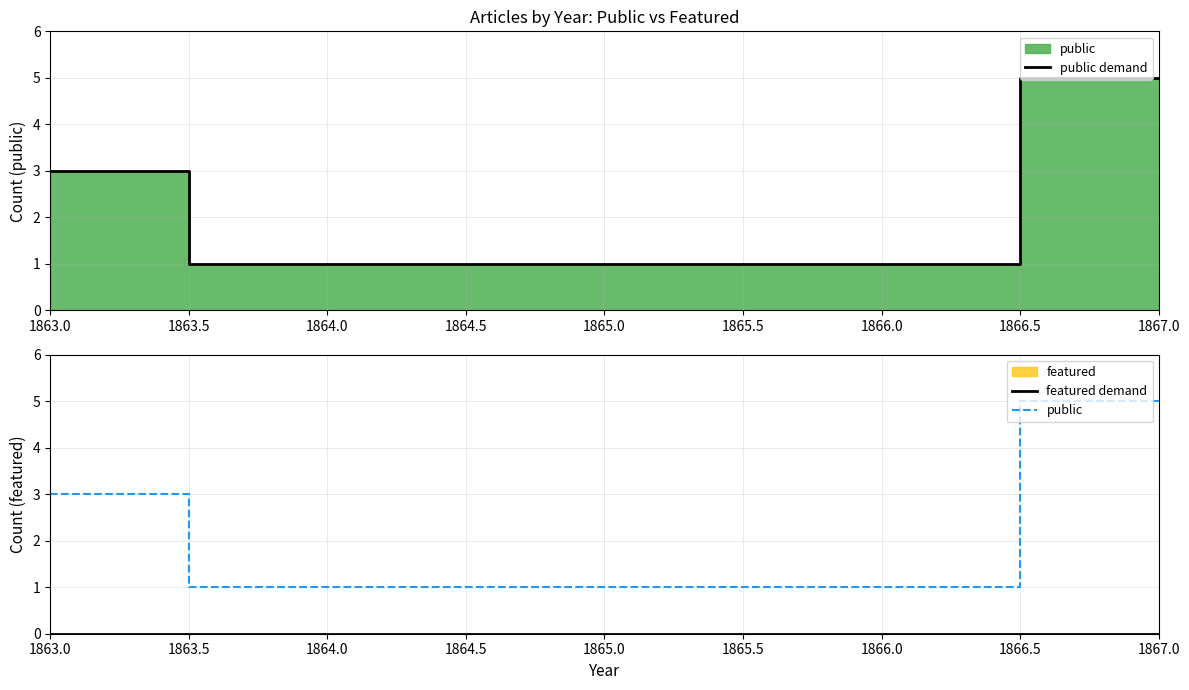

At which category does the chart reach its minimum across all series?

1863.0